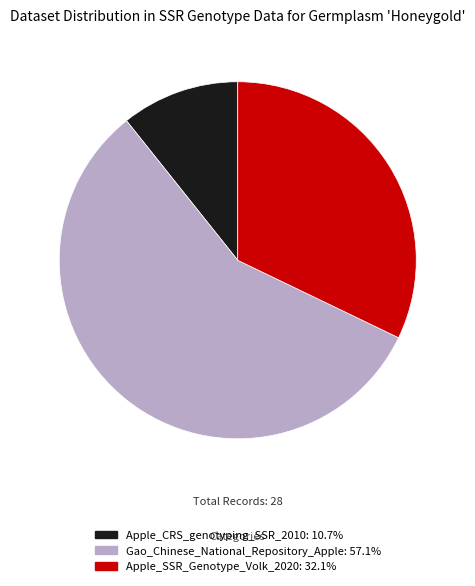

How many segments does this pie chart have?

3